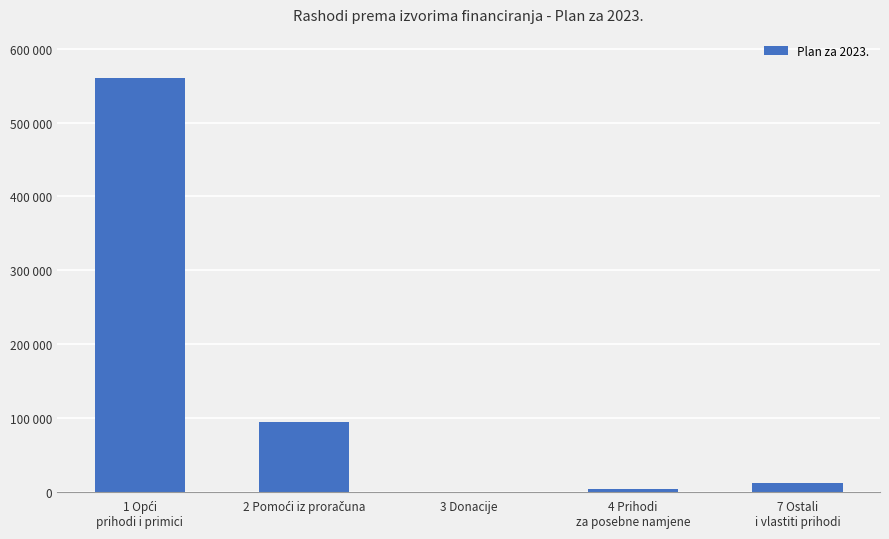

Reading left to right, list all the values displayed in this chart.

560026.0	94895.3	0.0	3318.1	12742.0